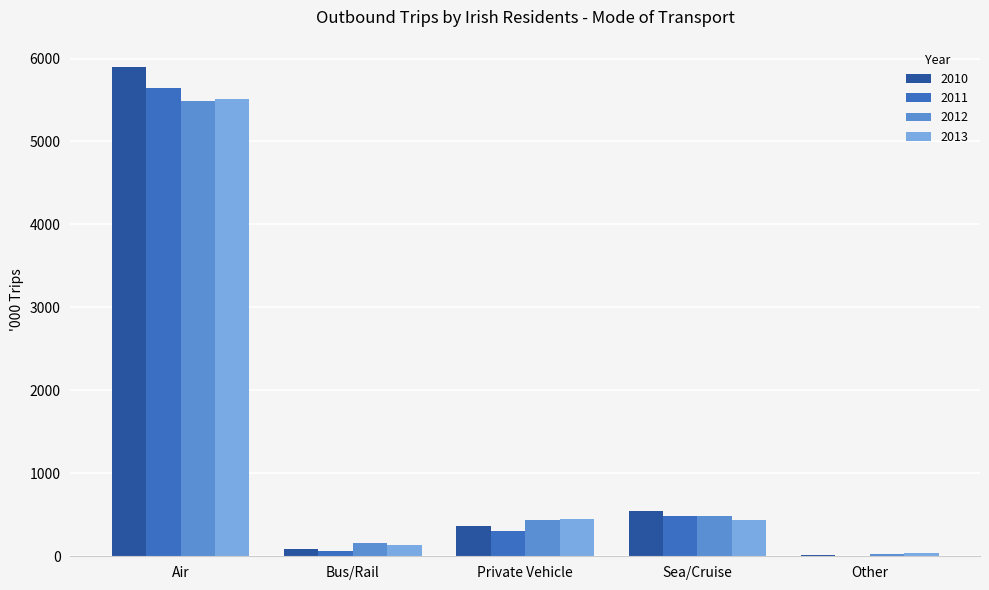

What is the maximum value shown in the chart?

5899.0